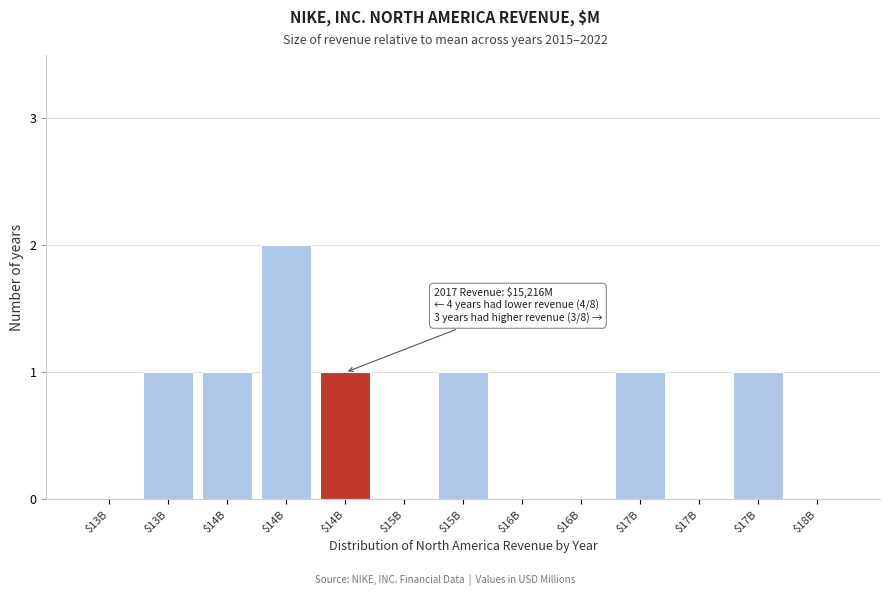

How many distinct data groups are displayed?

1